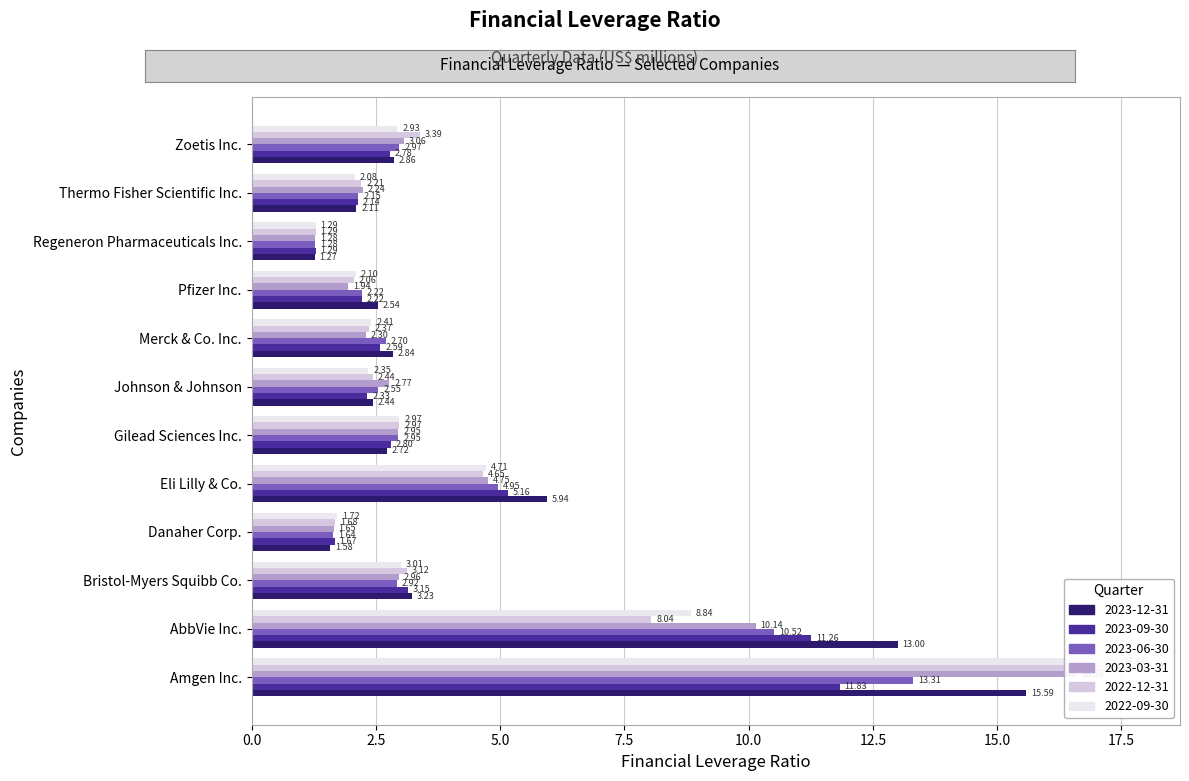

Rank the categories by 2023-09-30 value from lowest to highest.

Regeneron Pharmaceuticals Inc., Danaher Corp., Thermo Fisher Scientific Inc., Pfizer Inc., Johnson & Johnson, Merck & Co. Inc., Zoetis Inc., Gilead Sciences Inc., Bristol-Myers Squibb Co., Eli Lilly & Co., AbbVie Inc., Amgen Inc.